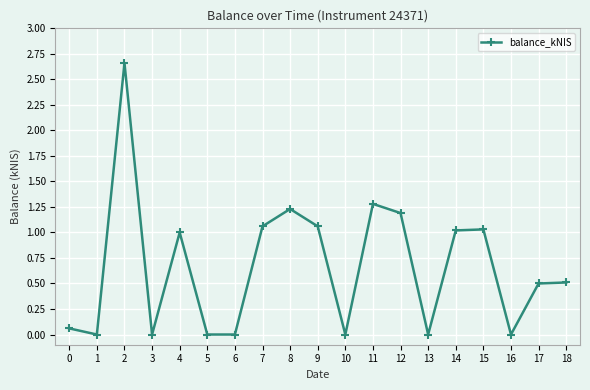

What is the change in value from 3 to 7?

+1.1